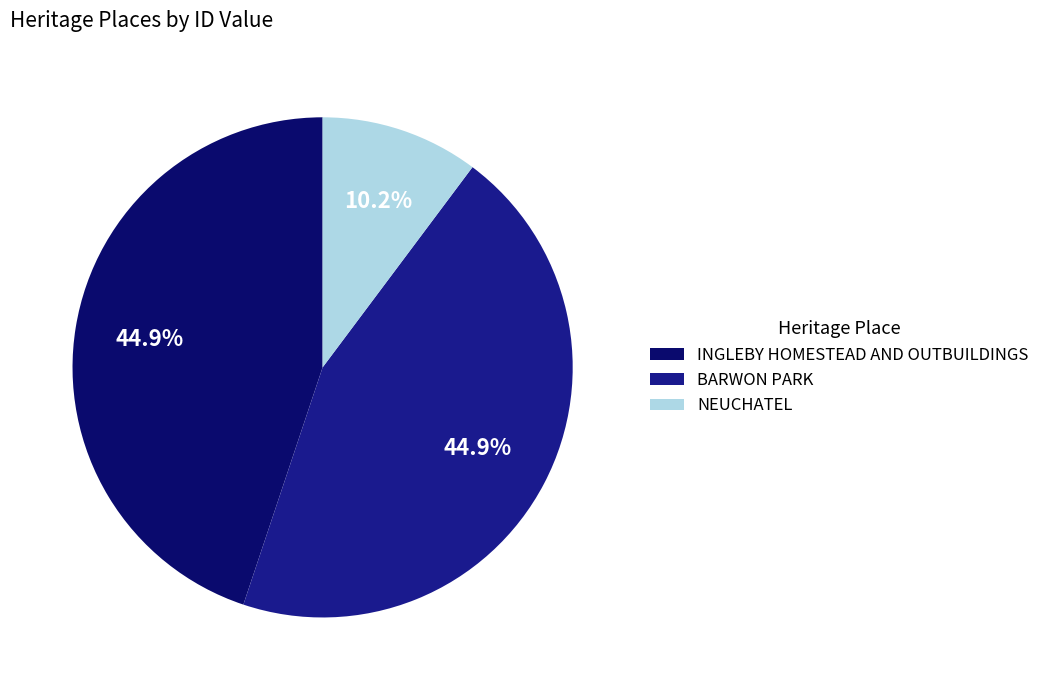

Count the number of slices in the pie.

3